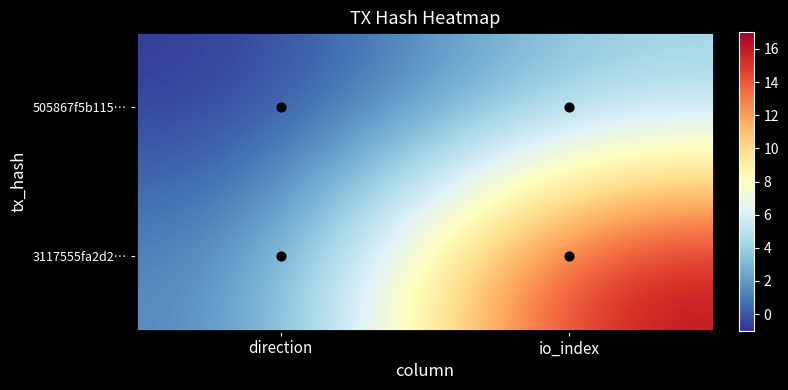

Reading left to right, transcribe all the data shown in this chart.

505867f5b1155cfc3cb8d1d1688cd02c5d466ad: -1	4
3117555fa2d22c45b96324e808ed38aae99d722: 1	17